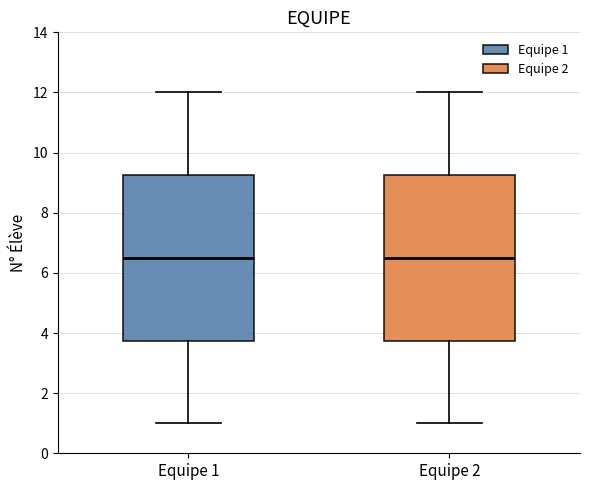

Where does the lower whisker of the box for Equipe 2 end on the y-axis? The values are not printed on the chart, so give them approximately, as read against the axis.

1.0